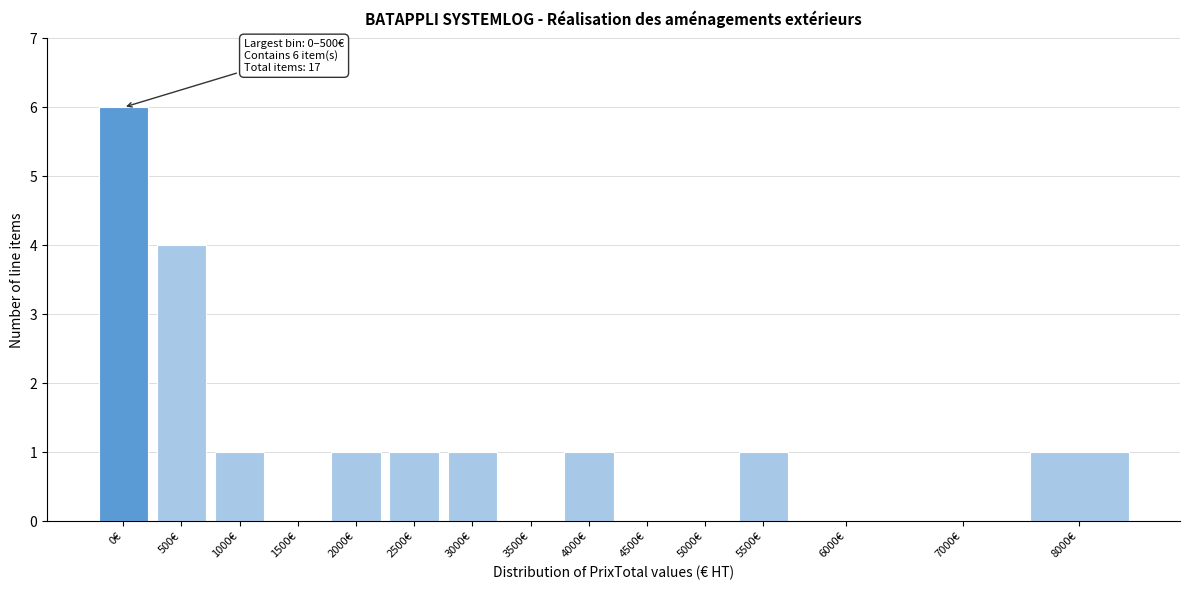

Reading left to right, extract all data points from this chart.

0€=6	500€=4	1000€=1	1500€=0	2000€=1	2500€=1	3000€=1	3500€=0	4000€=1	4500€=0	5000€=0	5500€=1	6000€=0	7000€=0	8000€=1